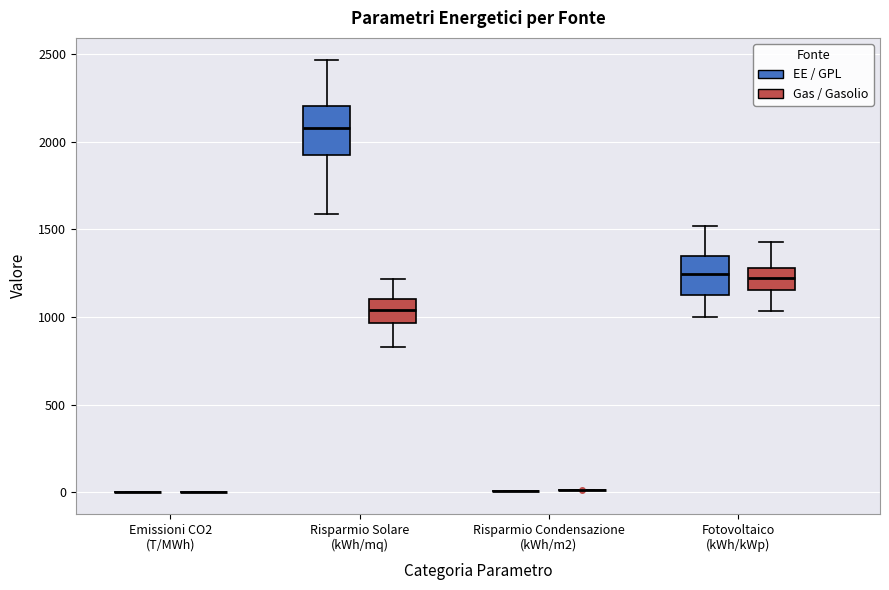

Reading left to right, transcribe this box plot: for each box, give where its median line is, the range the box spans, and where its two whiskers end, as read against the y-axis. The values are not printed on the chart, so give them approximately, as read against the axis.

Emissioni CO2 (T/MWh) (EE / GPL): box collapsed to a line at 0, whiskers 0 to 0
Emissioni CO2 (T/MWh) (Gas / Gasolio): box collapsed to a line at 0, whiskers 0 to 0
Risparmio Solare (kWh/mq) (EE / GPL): median 2100, box 1950 to 2200, whiskers 1600 to 2450
Risparmio Solare (kWh/mq) (Gas / Gasolio): median 1050, box 950 to 1100, whiskers 850 to 1200
Risparmio Condensazione (kWh/m2) (EE / GPL): box collapsed to a line at 0, whiskers 0 to 0
Risparmio Condensazione (kWh/m2) (Gas / Gasolio): box collapsed to a line at 0, whiskers 0 to 0
Fotovoltaico (kWh/kWp) (EE / GPL): median 1250, box 1150 to 1350, whiskers 1000 to 1500
Fotovoltaico (kWh/kWp) (Gas / Gasolio): median 1200, box 1150 to 1300, whiskers 1050 to 1450